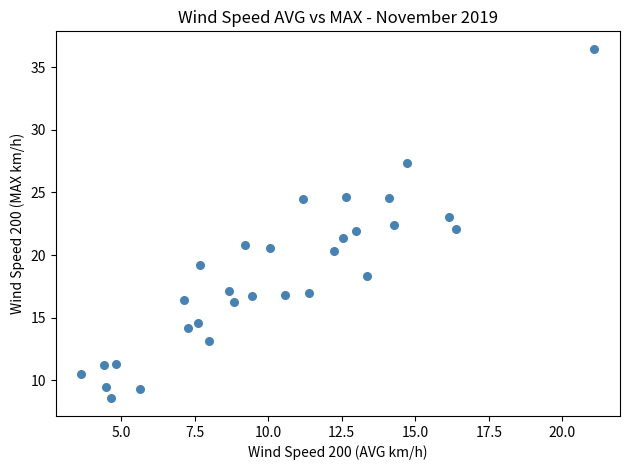

What is the range of Y values (max minus min)?

27.9